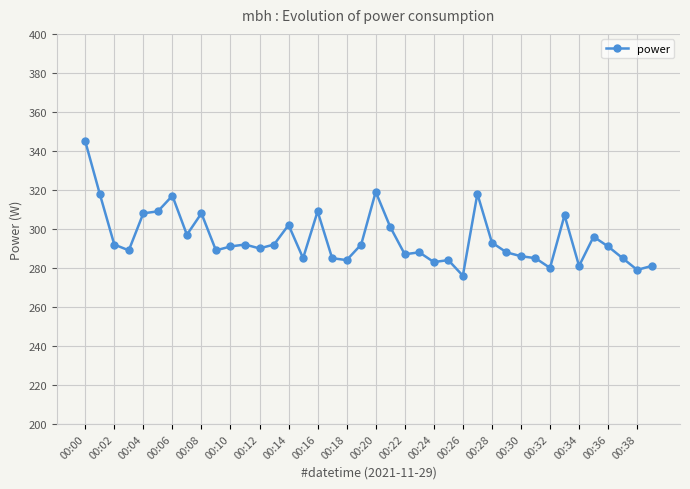

True or false: there are more than 1 points higher than both neighbors.

True